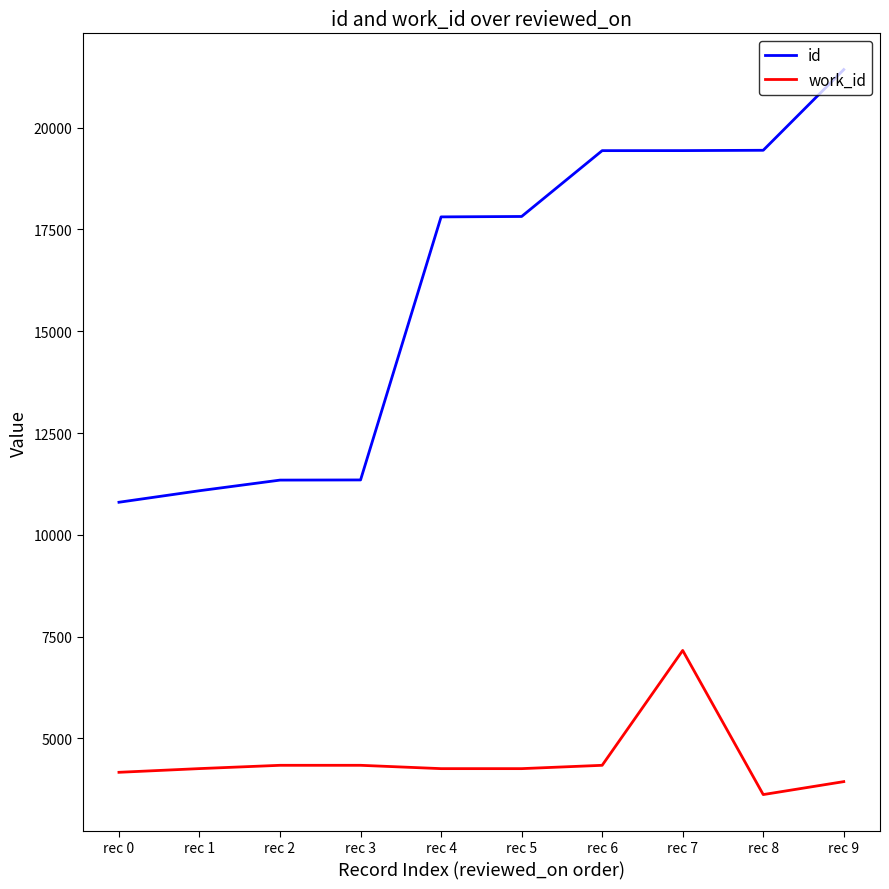

Does the chart display data point markers on the line(s)?

No